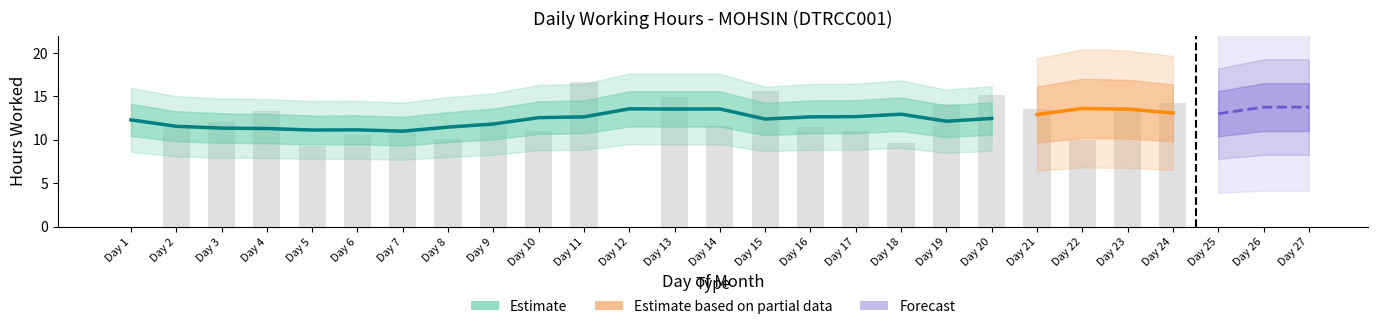

List the labels in order of value, smallest first.

1, 12, 26, 5, 18, 22, 8, 6, 10, 7, 17, 16, 2, 14, 9, 3, 27, 4, 21, 23, 19, 24, 25, 13, 20, 15, 11